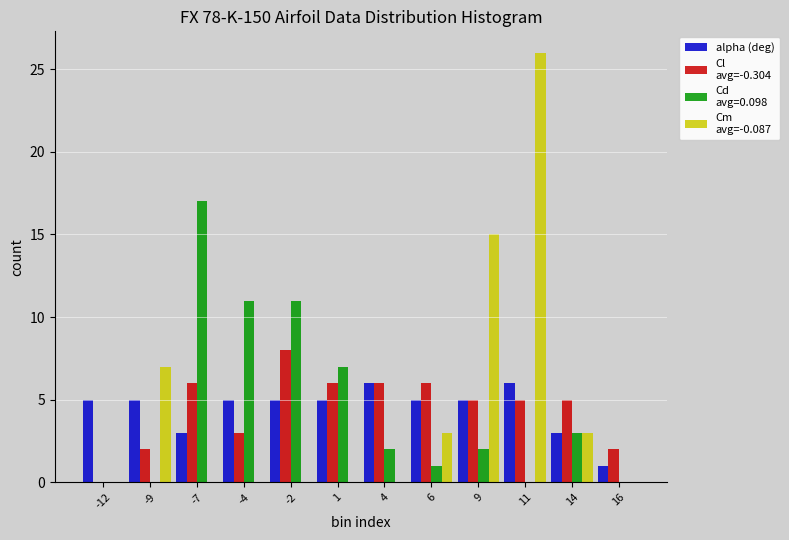

What is the total value across all series at -7?

26